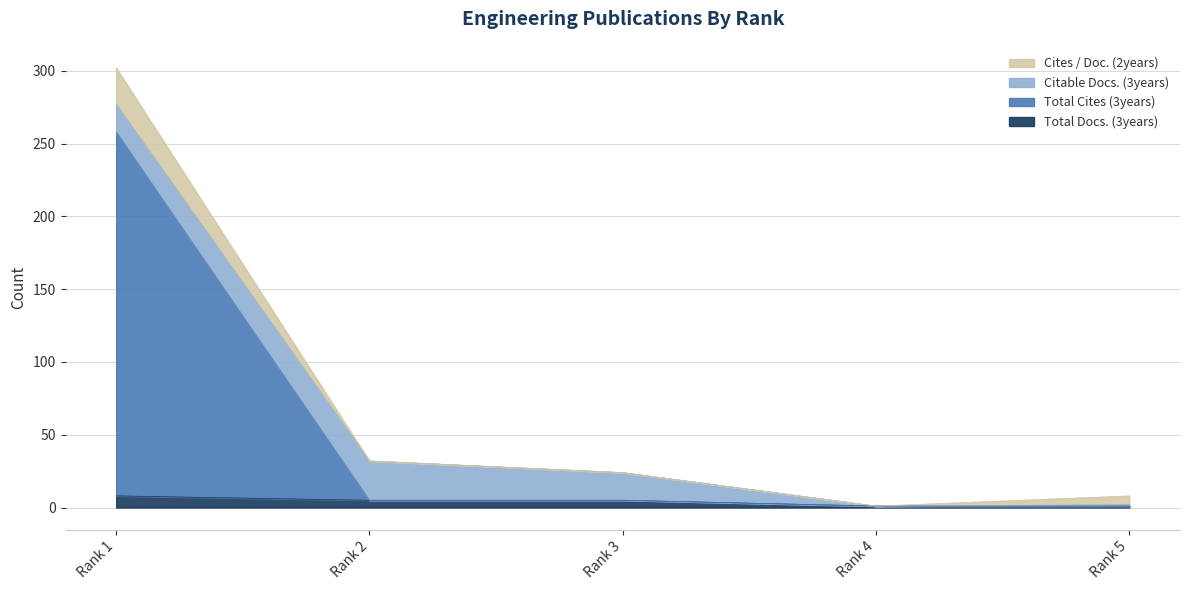

True or false: Total Docs. (3years) and Total Cites (3years) intersect in this chart.

False